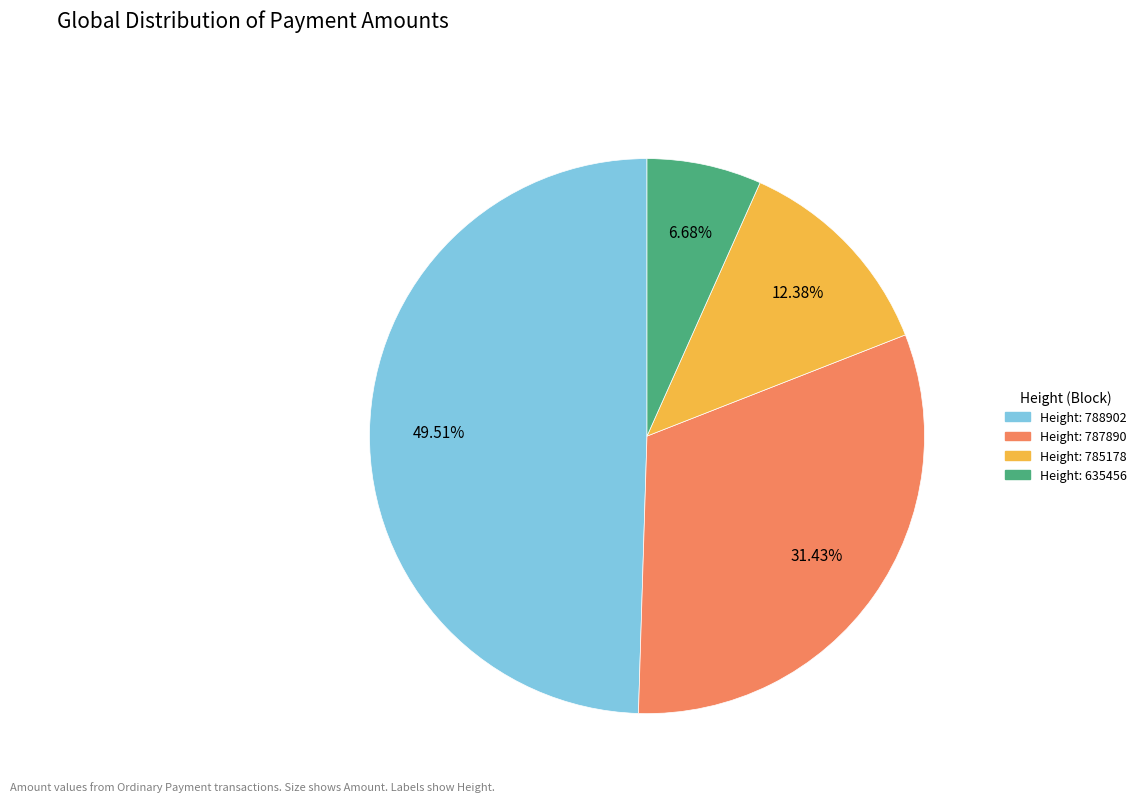

How many segments does this pie chart have?

4